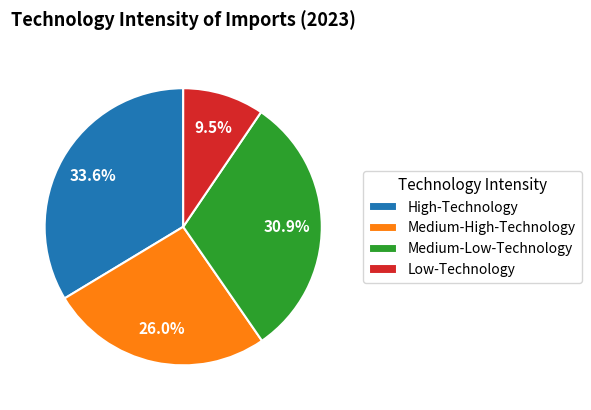

Is Medium-Low-Technology the majority of the pie?

No